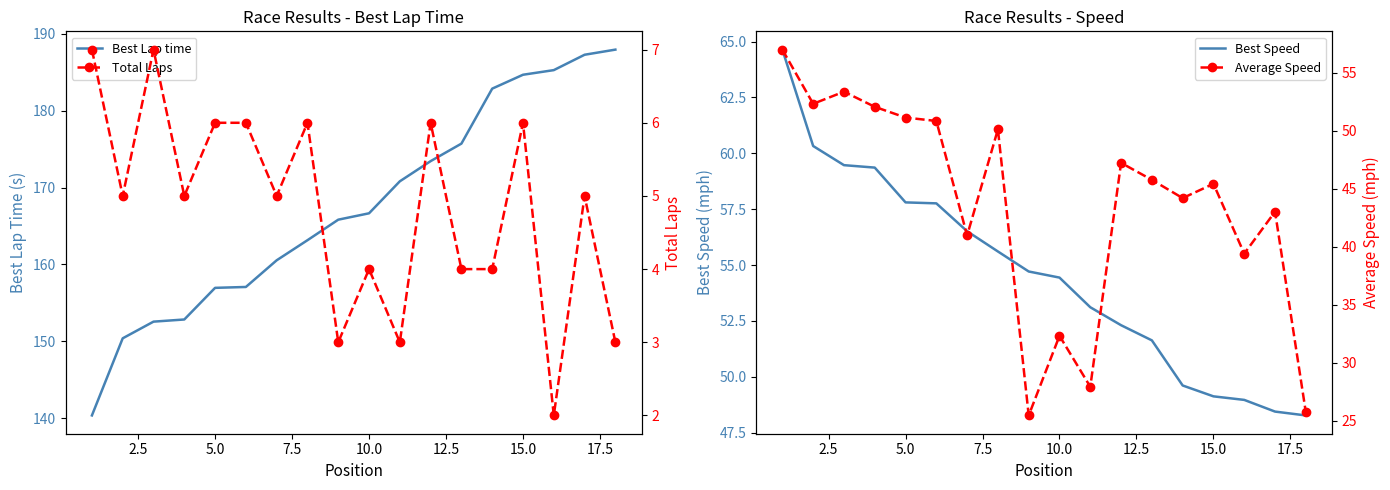

Rank the series by their maximum value, from lowest to highest.

Total Laps, Average Speed, Best Speed, Best Lap time